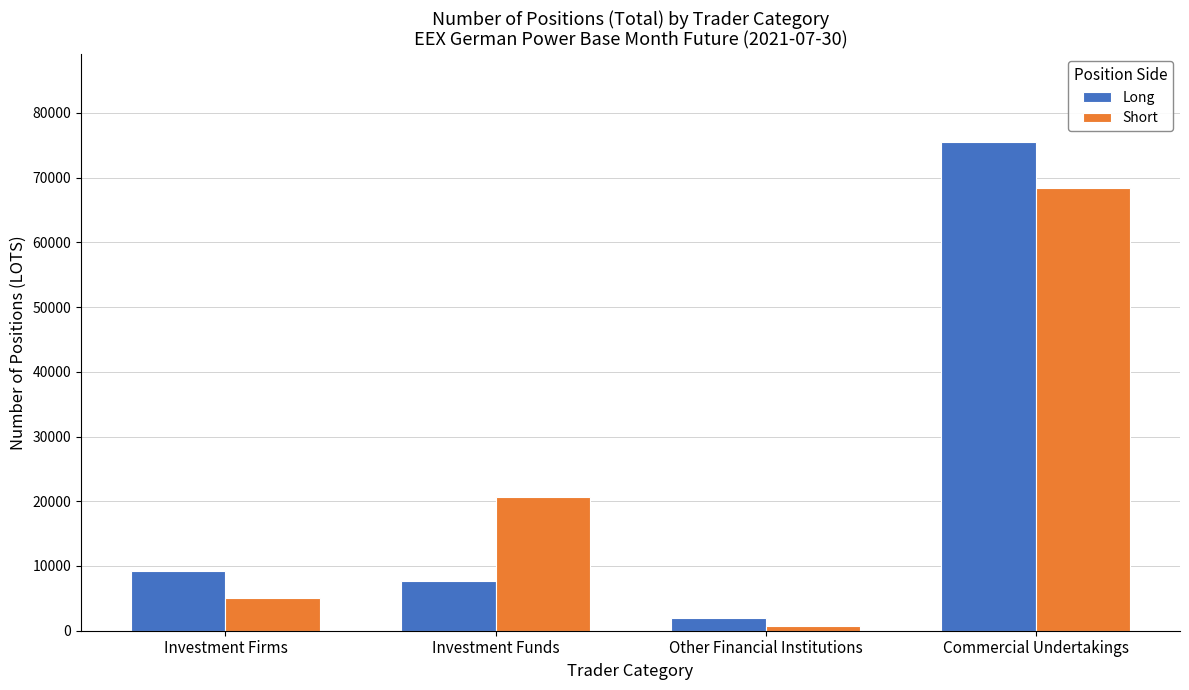

How many groups of bars are there?

4